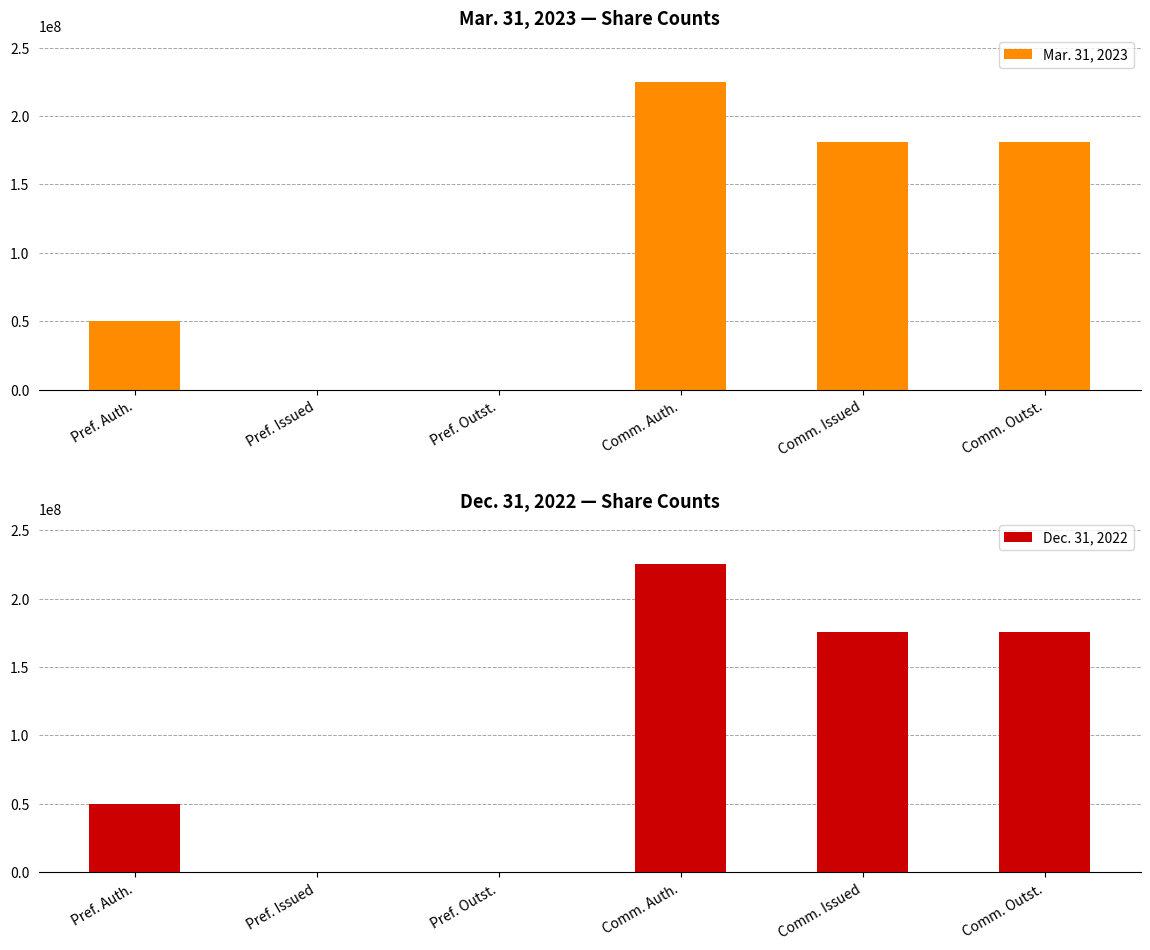

Reading left to right, extract all data points from this chart.

Mar. 31, 2023: Pref. Auth.=50000000	Pref. Issued=0	Pref. Outst.=0	Comm. Auth.=225000000	Comm. Issued=180627484	Comm. Outst.=180627484
Dec. 31, 2022: Pref. Auth.=50000000	Pref. Issued=0	Pref. Outst.=0	Comm. Auth.=225000000	Comm. Issued=175530212	Comm. Outst.=175530212